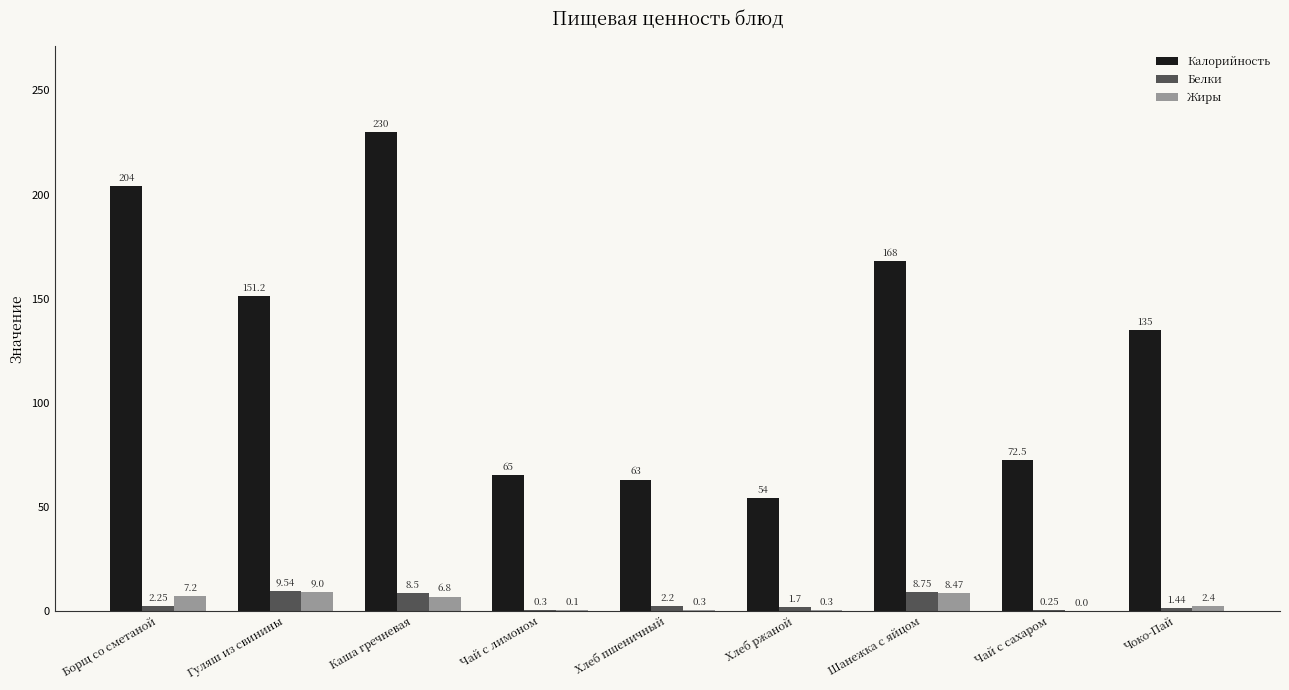

What is the sum of all Калорийность values?

1142.7